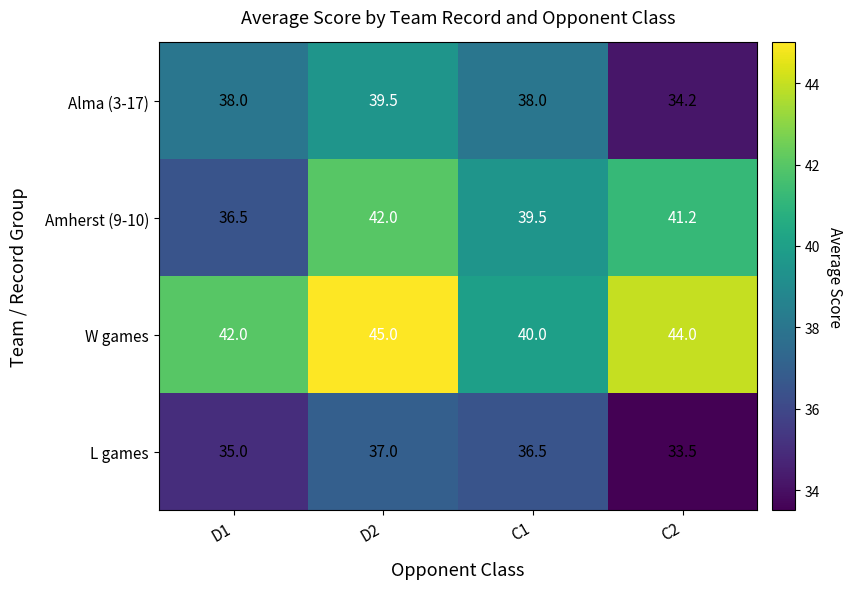

Reading left to right, what are all the values shown in this chart?

Alma (3-17): D1=38.0	D2=39.5	C1=38.0	C2=34.2
Amherst (9-10): D1=36.5	D2=42.0	C1=39.5	C2=41.2
W games: D1=42.0	D2=45.0	C1=40.0	C2=44.0
L games: D1=35.0	D2=37.0	C1=36.5	C2=33.5